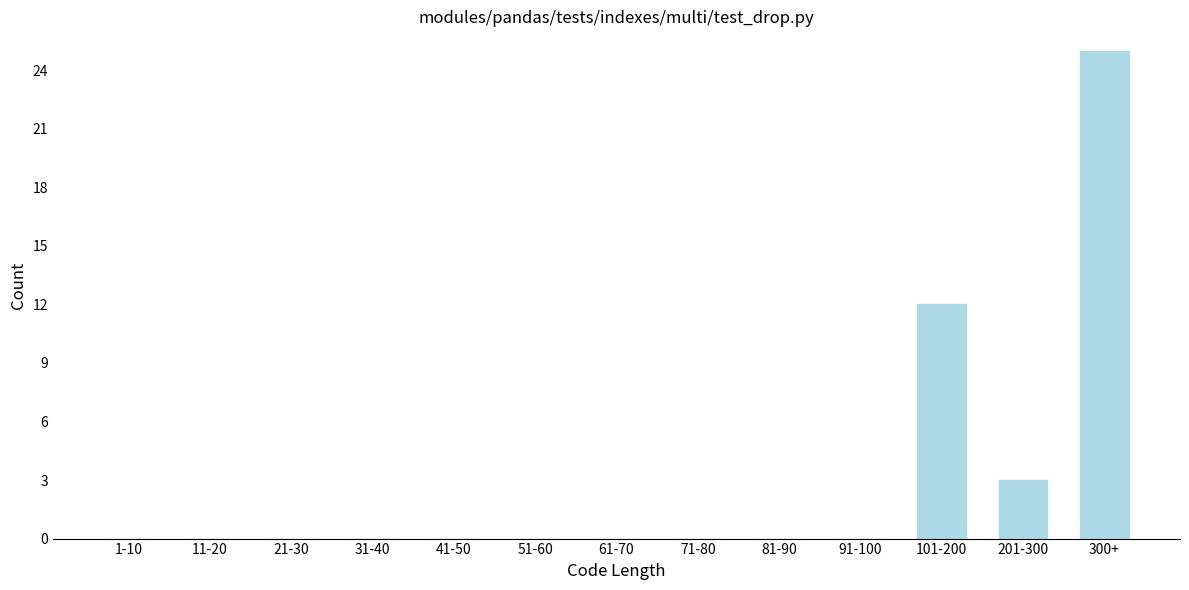

Reading right to left, extract all data points from this chart.

300+=25	201-300=3	101-200=12	91-100=0	81-90=0	71-80=0	61-70=0	51-60=0	41-50=0	31-40=0	21-30=0	11-20=0	1-10=0